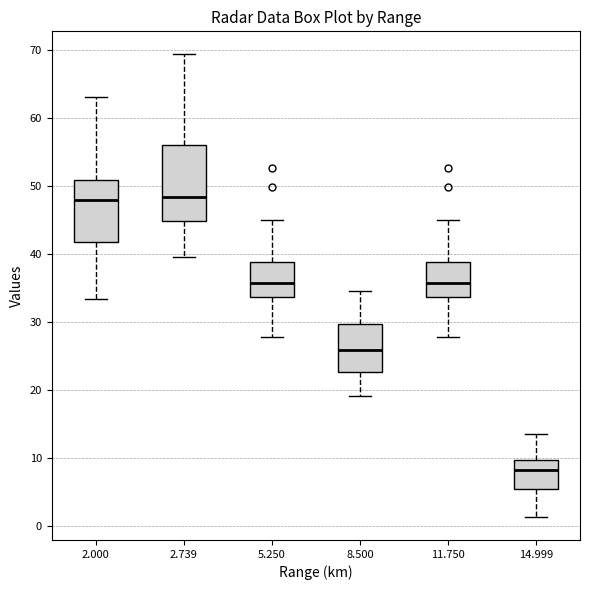

Which box has the lowest median line?

14.999